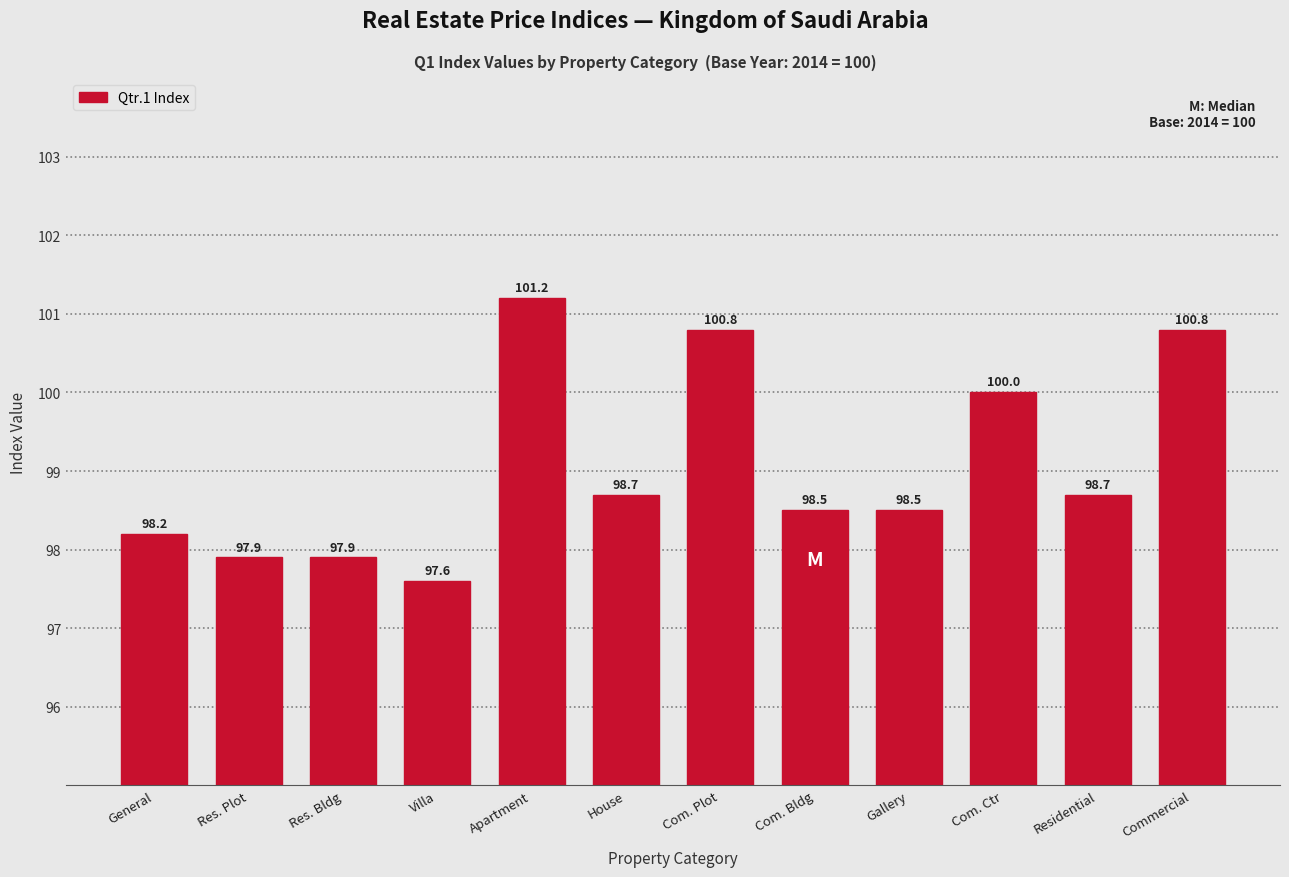

Reading left to right, list all the values displayed in this chart.

98.2	97.9	97.9	97.6	101.2	98.7	100.8	98.5	98.5	100.0	98.7	100.8